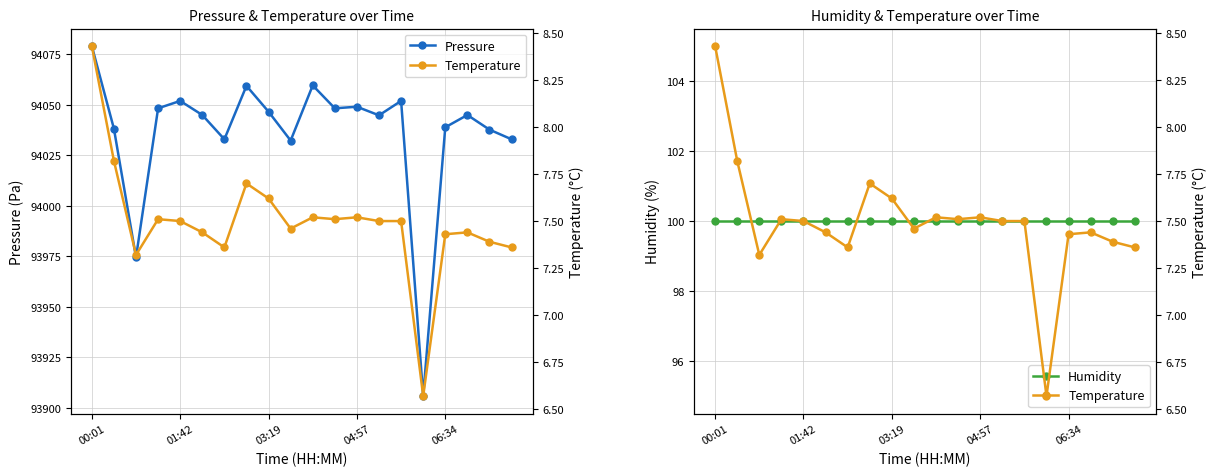

What is the value of the Humidity point at the 10th from the left?

100.0